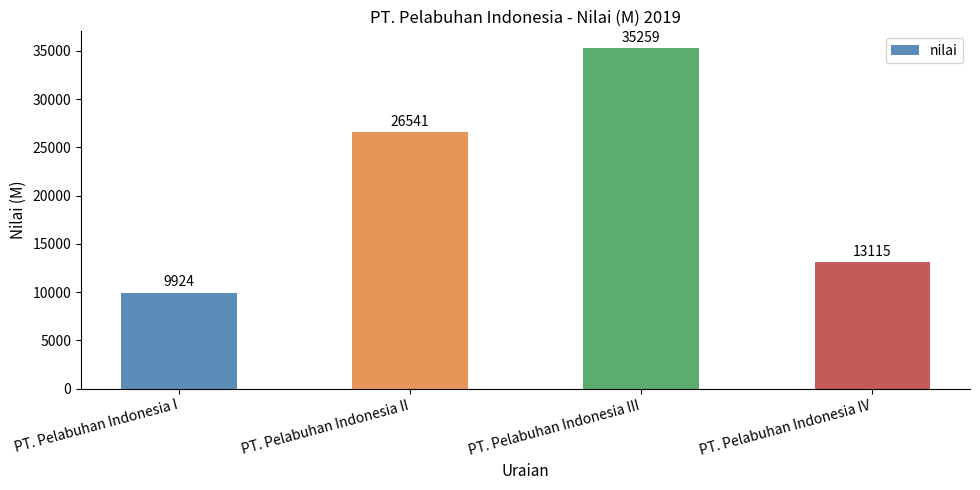

How many distinct data groups are displayed?

1